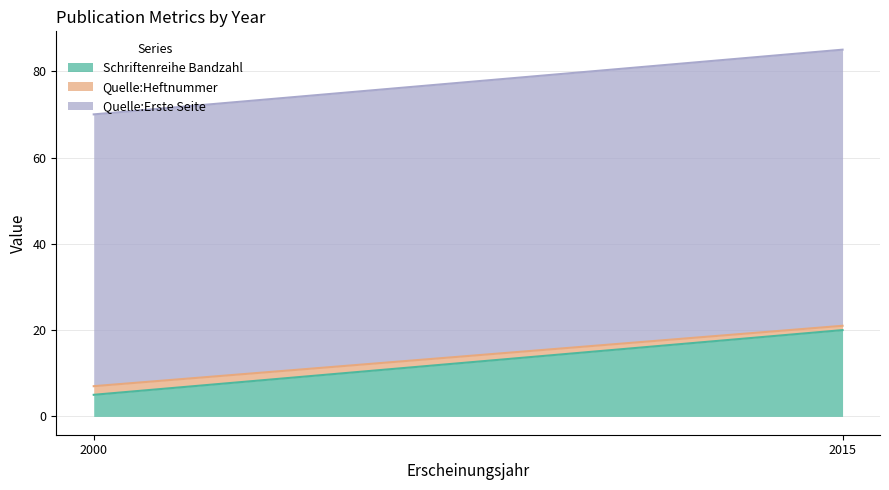

What is the lowest value of the Schriftenreihe Bandzahl series?

5